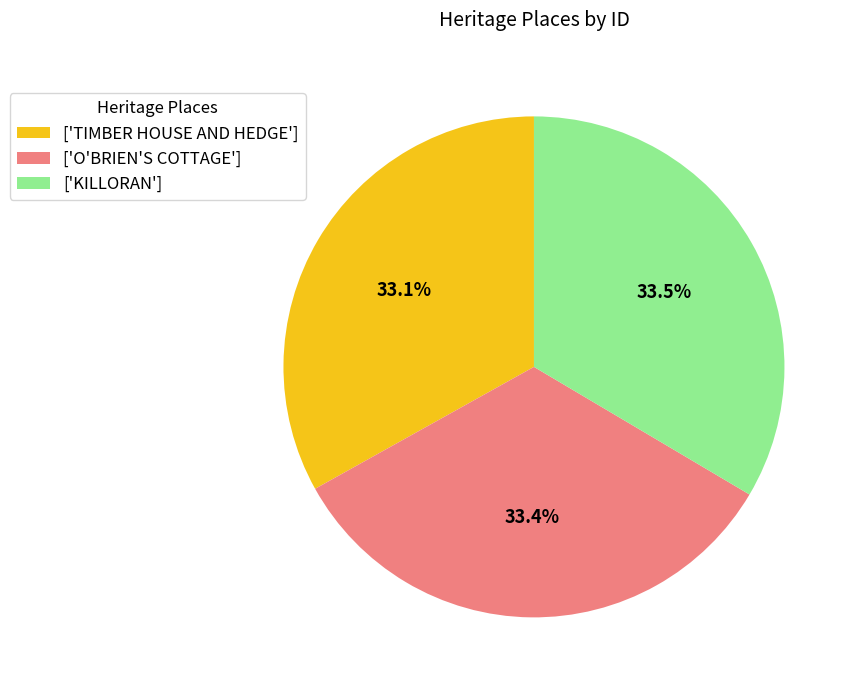

Does ['KILLORAN'] account for over 50% of the chart?

No